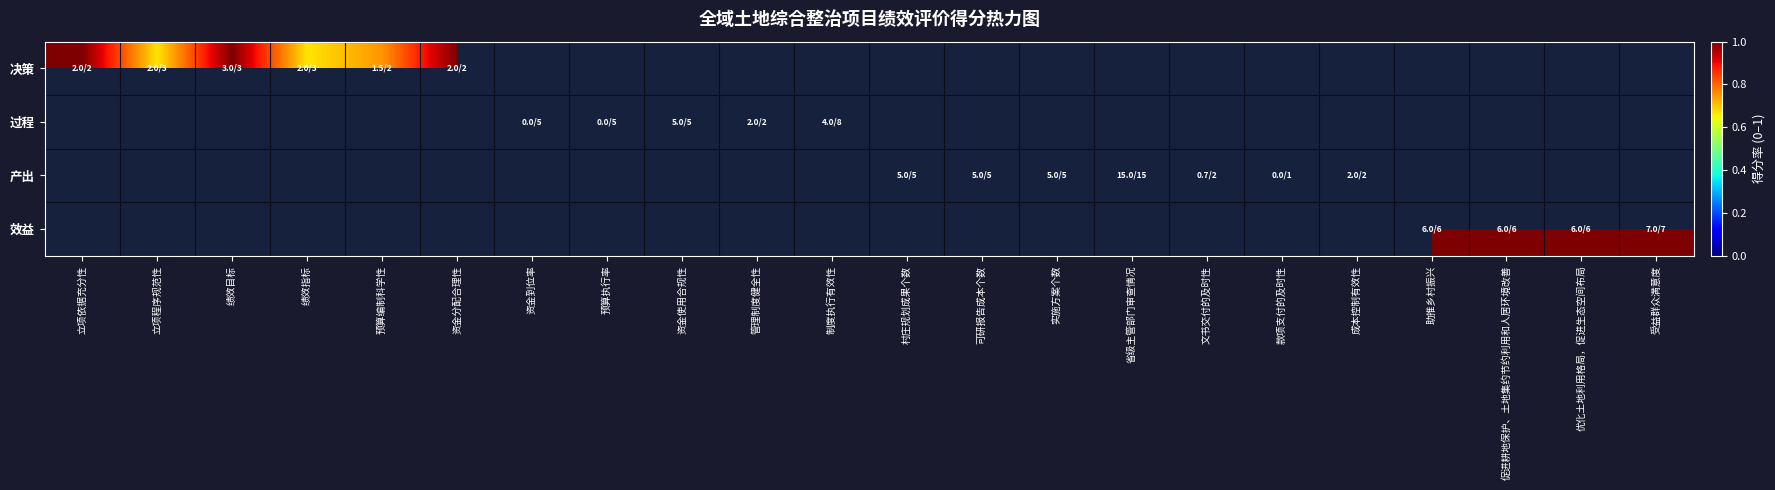

At which category does the chart reach its peak across all series?

立项依据充分性